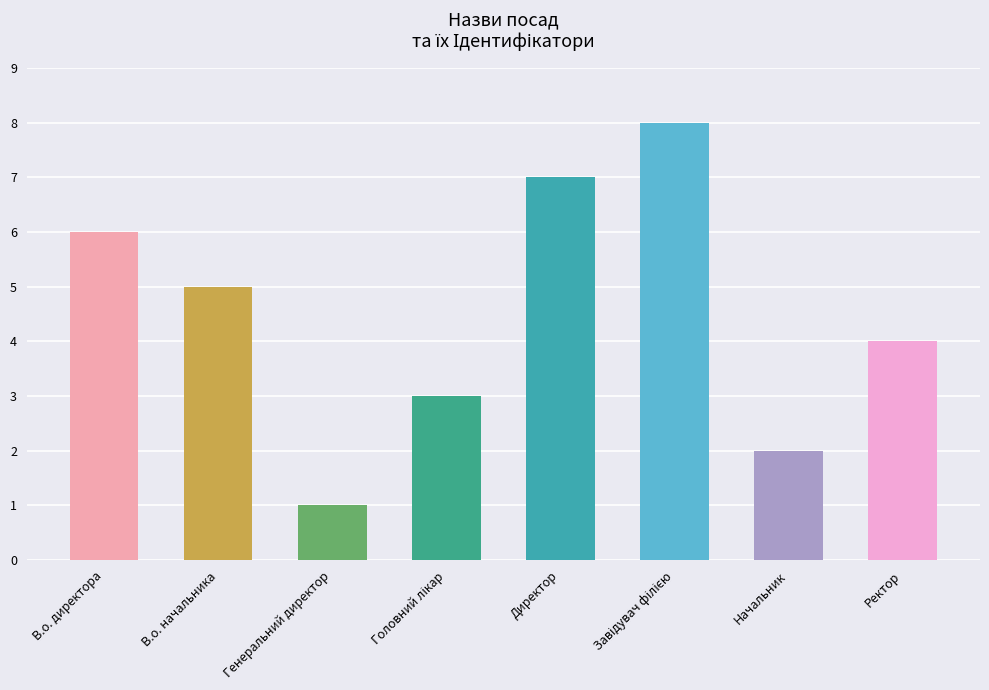

Is it true that the value at Директор is 10?

False